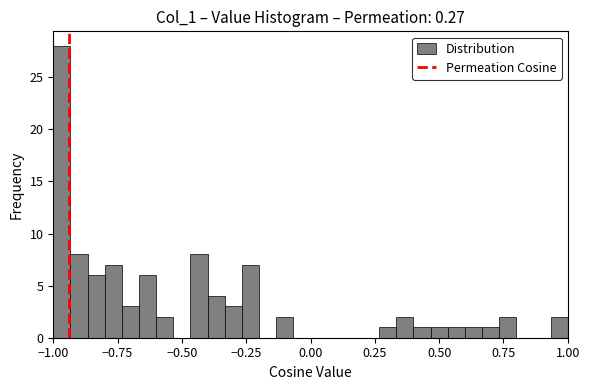

Around what value on the x-axis is the tallest bar? Give the approximate position of its centre, as read against the axis.

-0.95